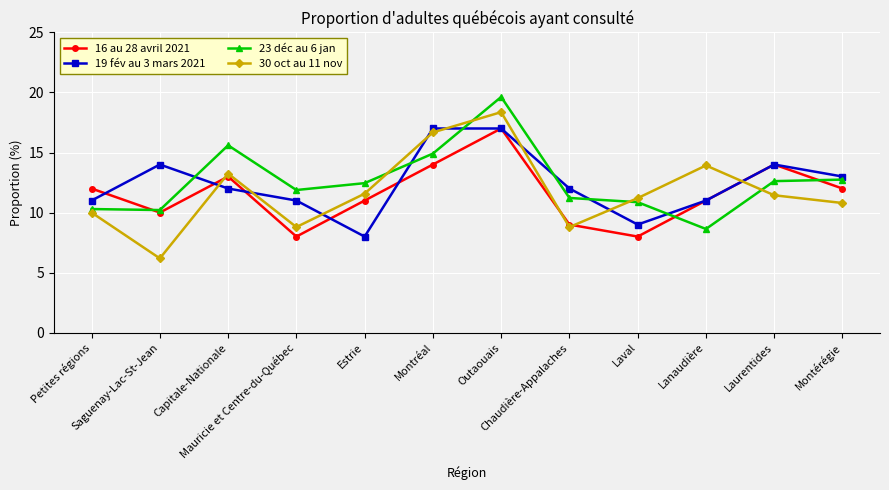

What is the label of the 6th point from the left?

Montréal